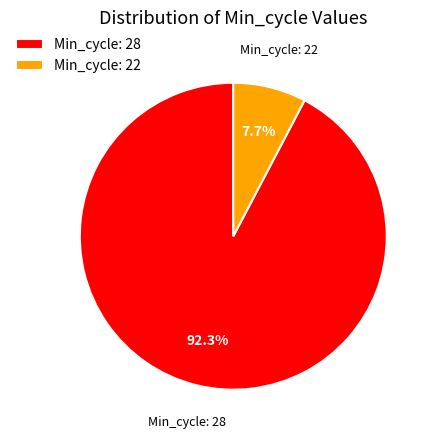

Which has a higher value, Min_cycle: 22 or Min_cycle: 28?

Min_cycle: 28